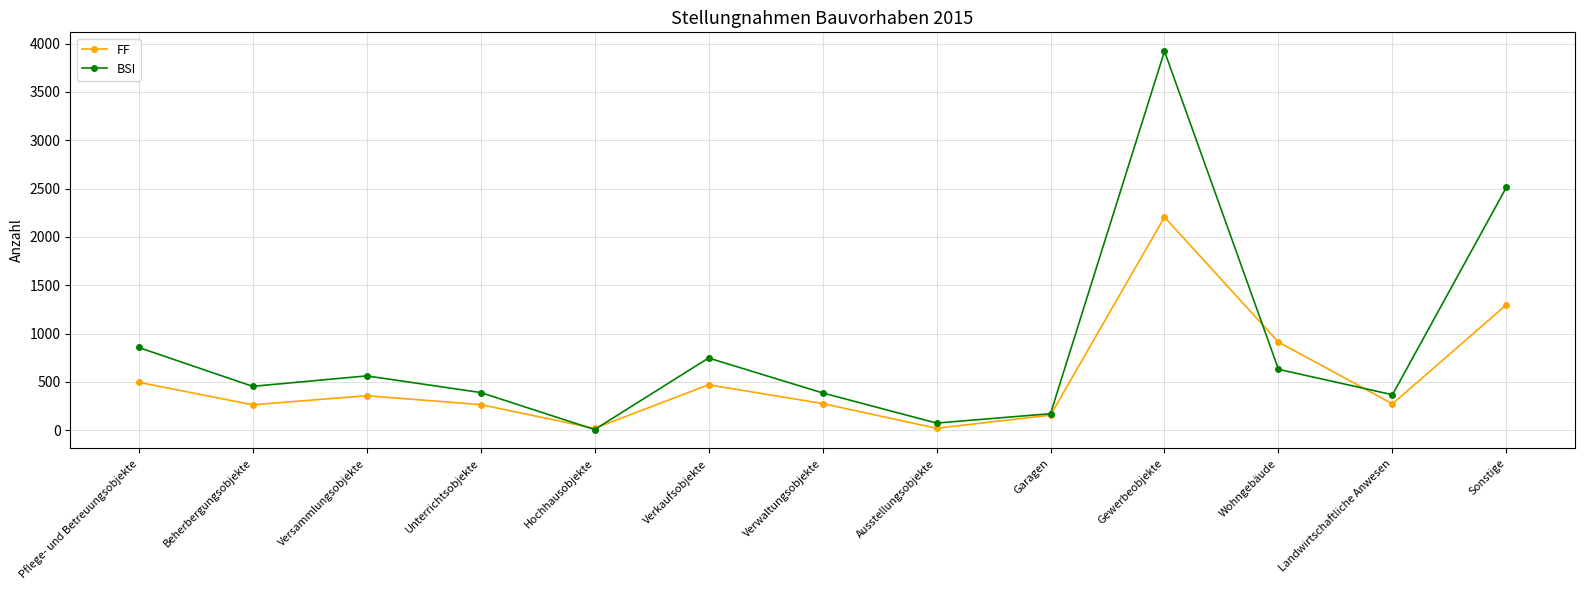

How many data points does each series have?

13